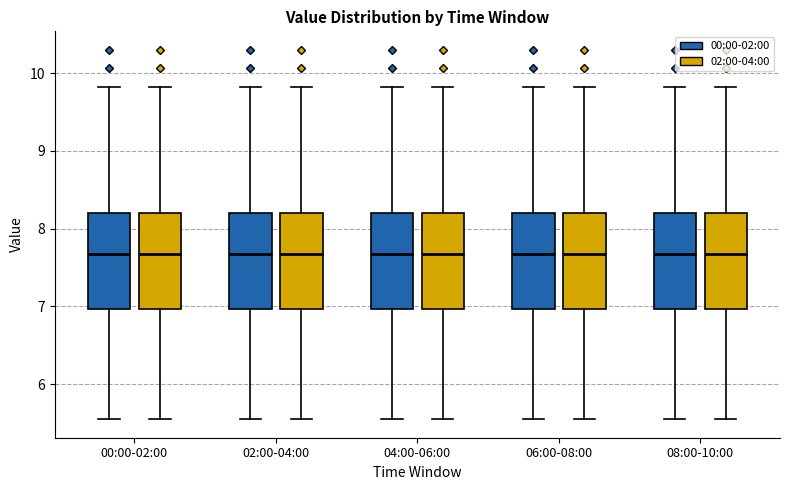

Reading left to right, transcribe this box plot: for each box, give where its median line is, the range the box spans, and where its two whiskers end, as read against the y-axis. The values are not printed on the chart, so give them approximately, as read against the axis.

00:00-02:00 (00:00-02:00): median 7.7, box 7.0 to 8.2, whiskers 5.6 to 9.8
00:00-02:00 (02:00-04:00): median 7.7, box 7.0 to 8.2, whiskers 5.6 to 9.8
02:00-04:00 (00:00-02:00): median 7.7, box 7.0 to 8.2, whiskers 5.6 to 9.8
02:00-04:00 (02:00-04:00): median 7.7, box 7.0 to 8.2, whiskers 5.6 to 9.8
04:00-06:00 (00:00-02:00): median 7.7, box 7.0 to 8.2, whiskers 5.6 to 9.8
04:00-06:00 (02:00-04:00): median 7.7, box 7.0 to 8.2, whiskers 5.6 to 9.8
06:00-08:00 (00:00-02:00): median 7.7, box 7.0 to 8.2, whiskers 5.6 to 9.8
06:00-08:00 (02:00-04:00): median 7.7, box 7.0 to 8.2, whiskers 5.6 to 9.8
08:00-10:00 (00:00-02:00): median 7.7, box 7.0 to 8.2, whiskers 5.6 to 9.8
08:00-10:00 (02:00-04:00): median 7.7, box 7.0 to 8.2, whiskers 5.6 to 9.8